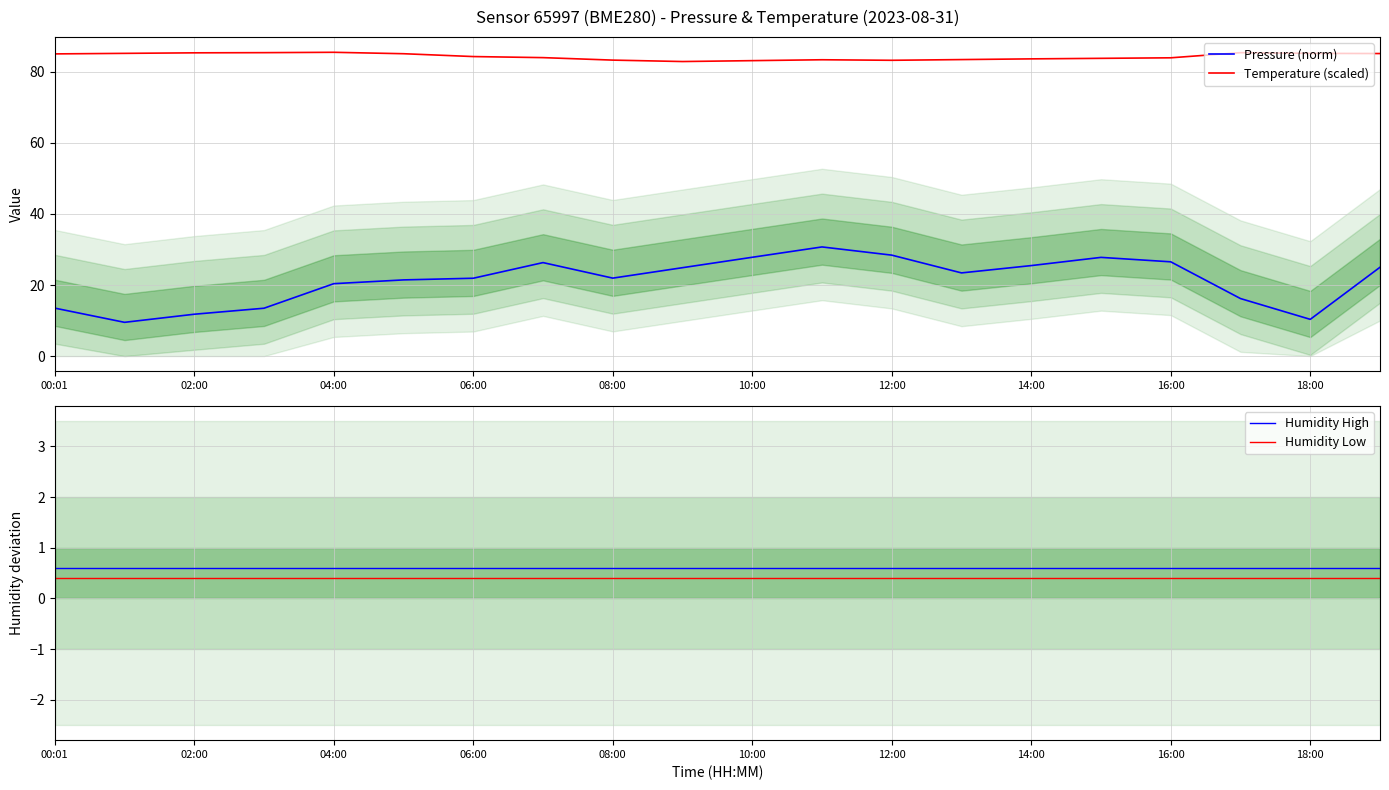

Is the value of Temperature (scaled) at 16:00 greater than the value of Pressure (norm) at 02:00?

Yes